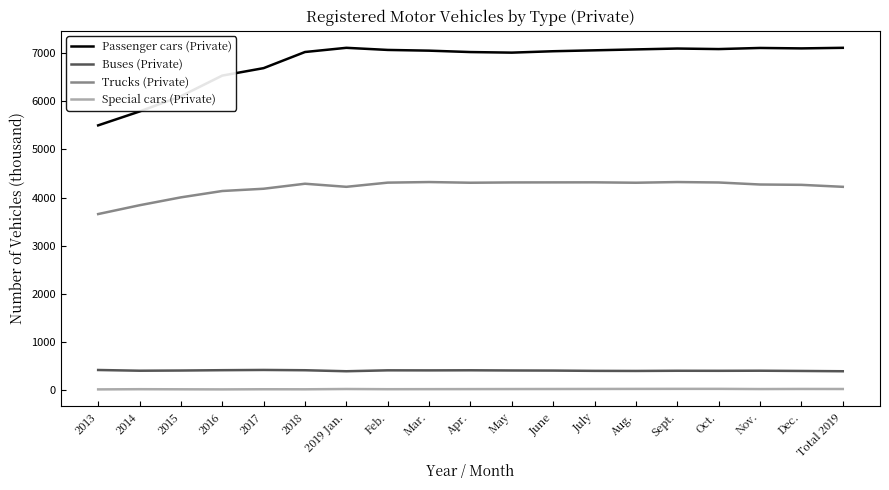

Which series has the largest range (max minus min)?

Passenger cars (Private)